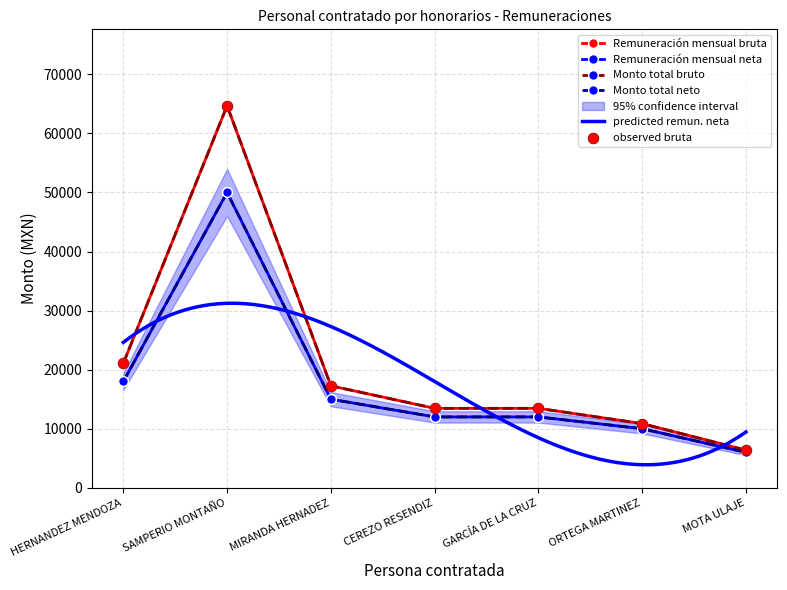

Which series has the largest total across all categories?

Remuneración mensual bruta